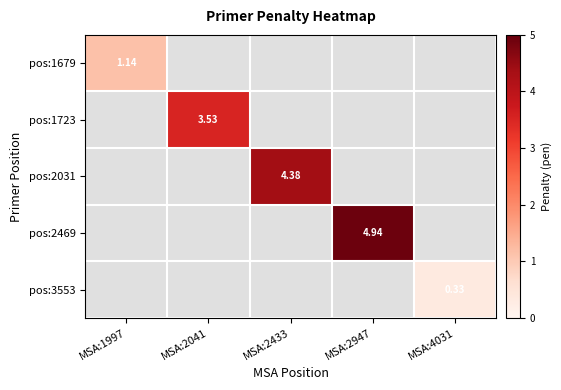

At how many categories does at least one series exceed 0?

5